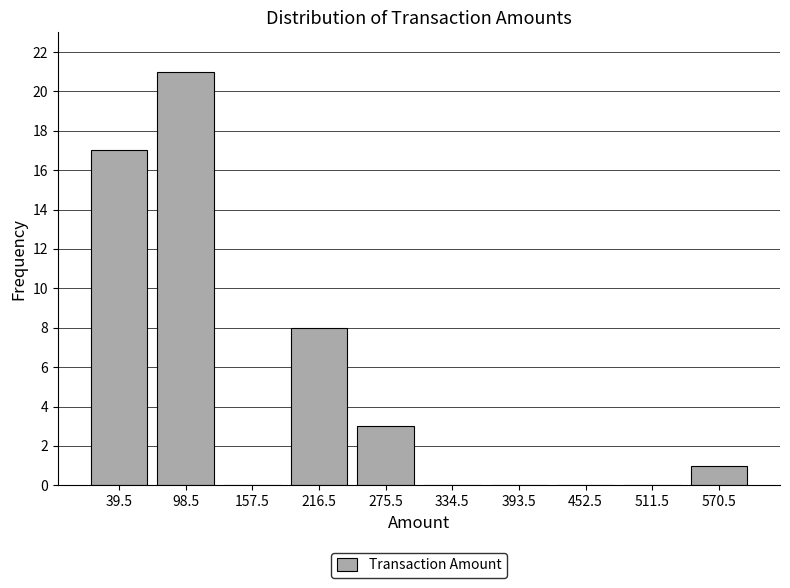

Reading left to right, transcribe this chart: for each bar, give the range it covers on the x-axis and its height. Neither the bar edges nor the heights are printed on the chart, so give them approximately, as read against the axes.

10 to 69: 17
69 to 128: 21
128 to 187: 0
187 to 246: 8
246 to 305: 3
305 to 364: 0
364 to 423: 0
423 to 482: 0
482 to 541: 0
541 to 600: 1